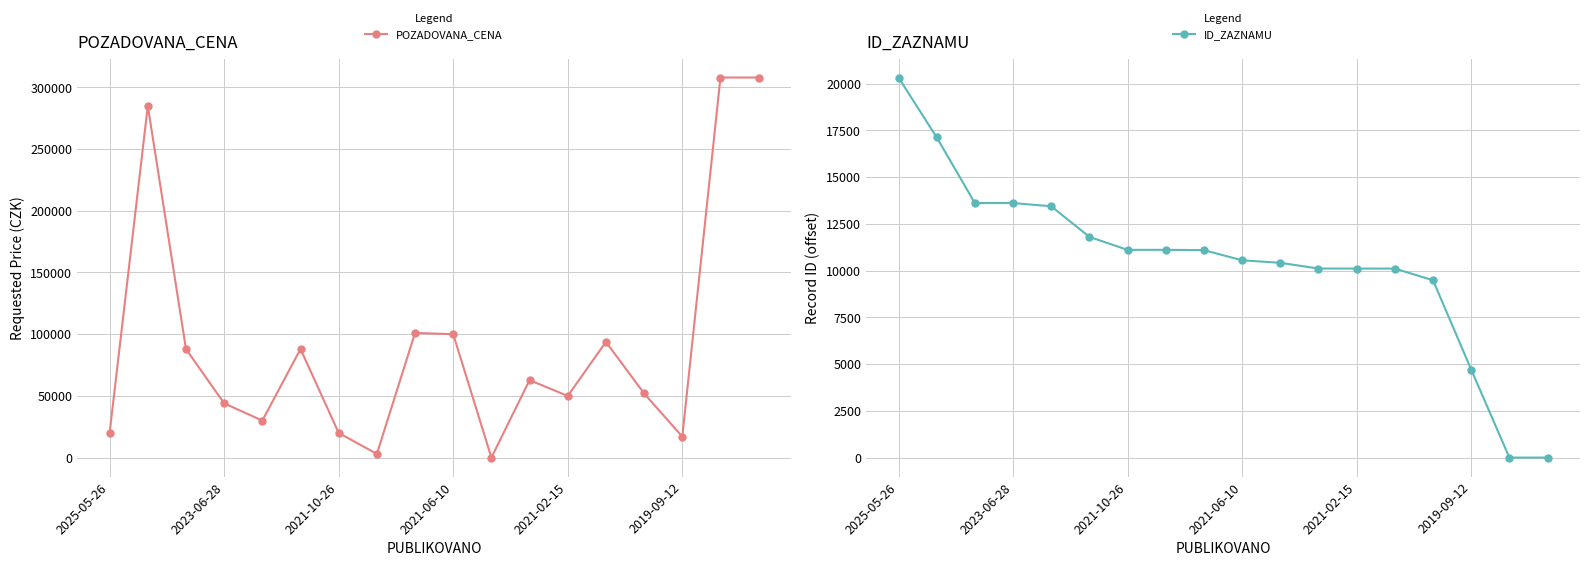

True or false: POZADOVANA_CENA and ID_ZAZNAMU intersect in this chart.

True